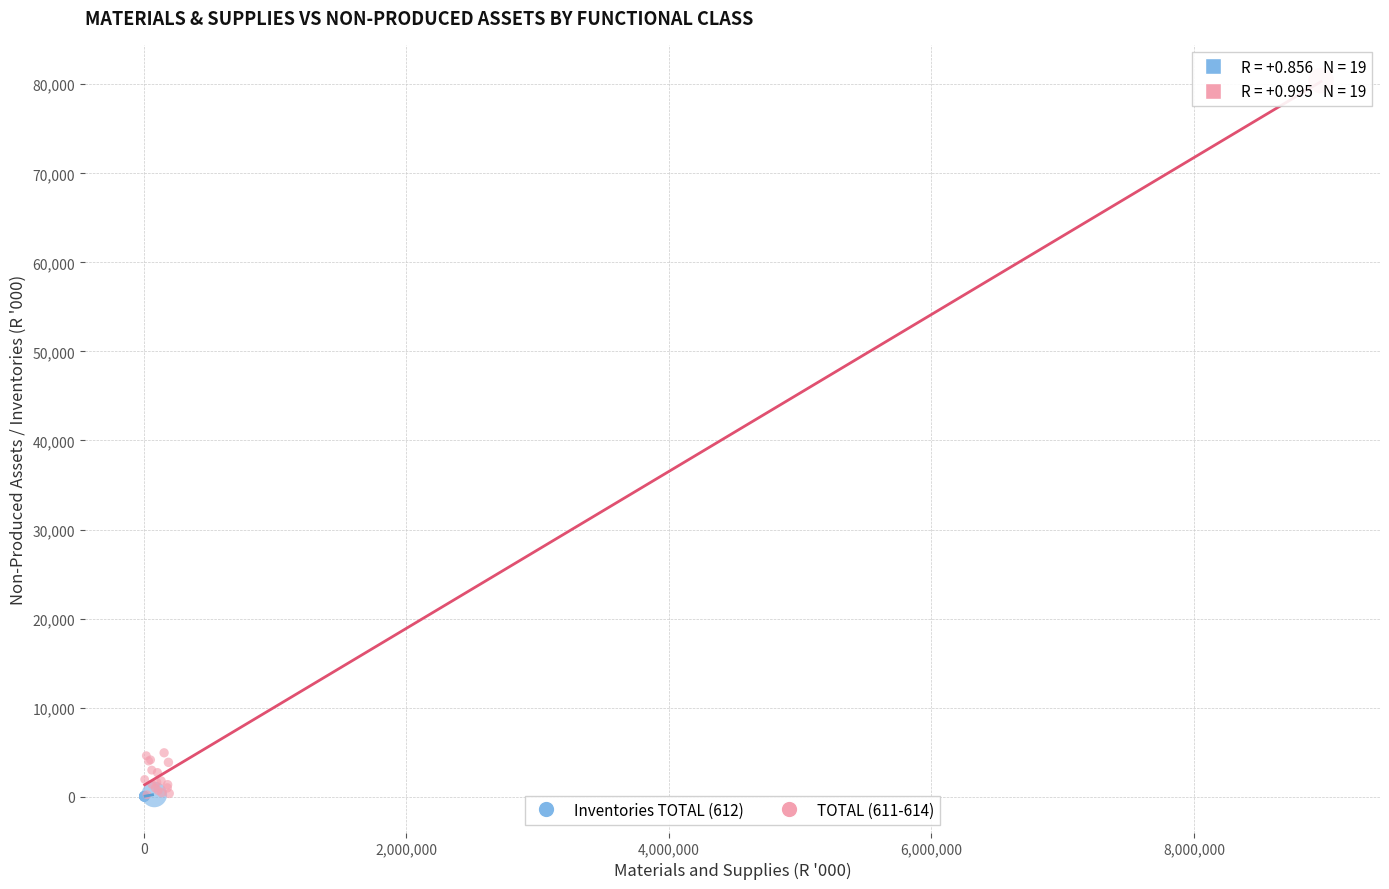

Which series has the largest Y range (max minus min)?

TOTAL (611-614)